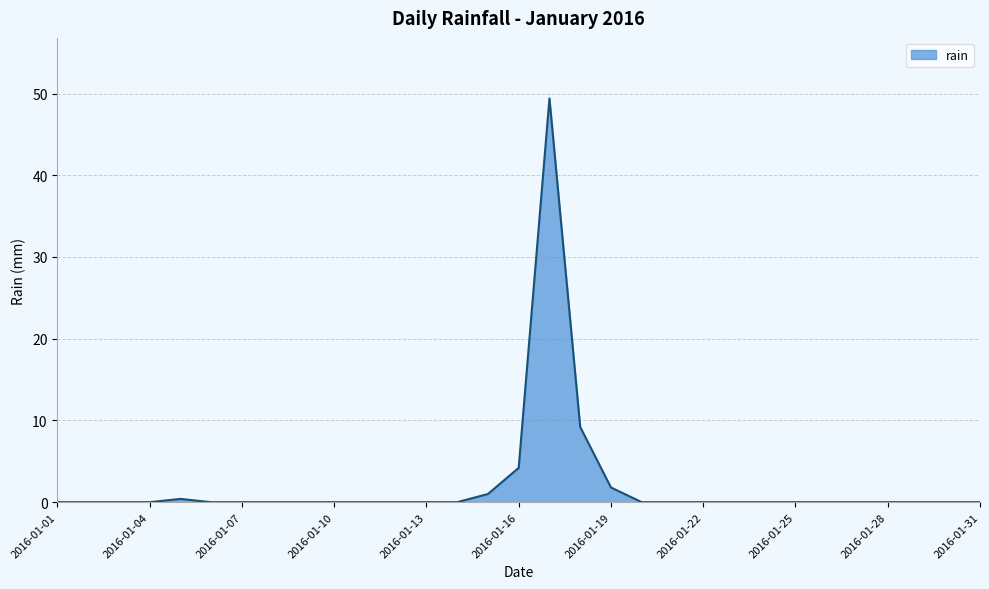

Reading left to right, extract all data points from this chart.

0.0	0.0	0.0	0.0	0.4	0.0	0.0	0.0	0.0	0.0	0.0	0.0	0.0	0.0	1.0	4.2	49.4	9.2	1.8	0.0	0.0	0.0	0.0	0.0	0.0	0.0	0.0	0.0	0.0	0.0	0.0